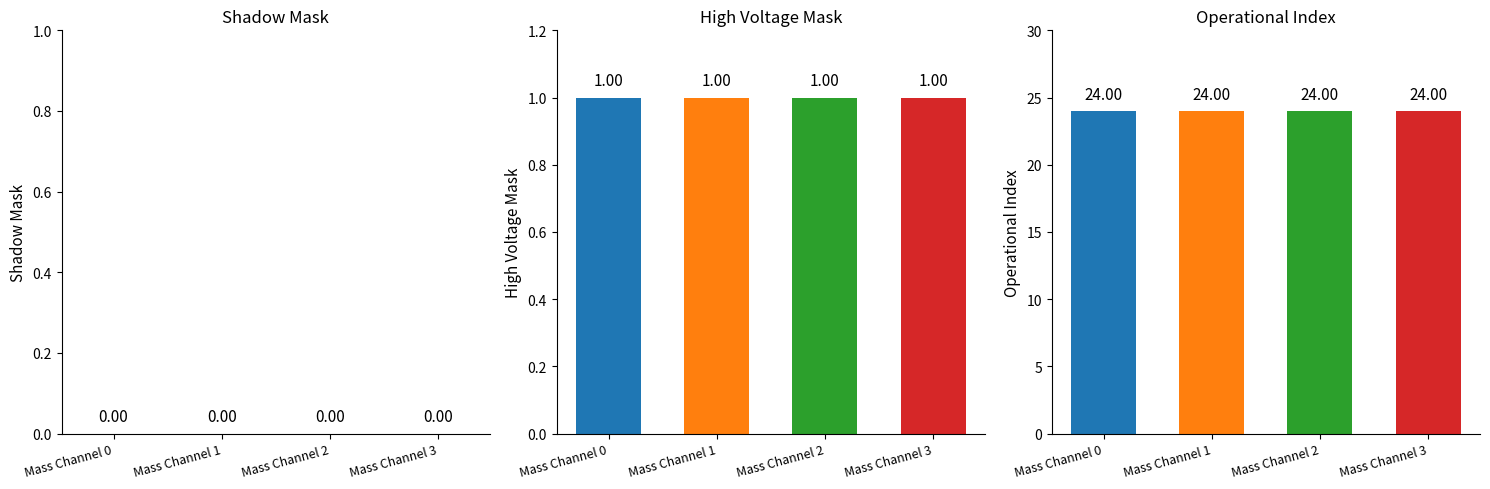

How many bars are there in total?

12